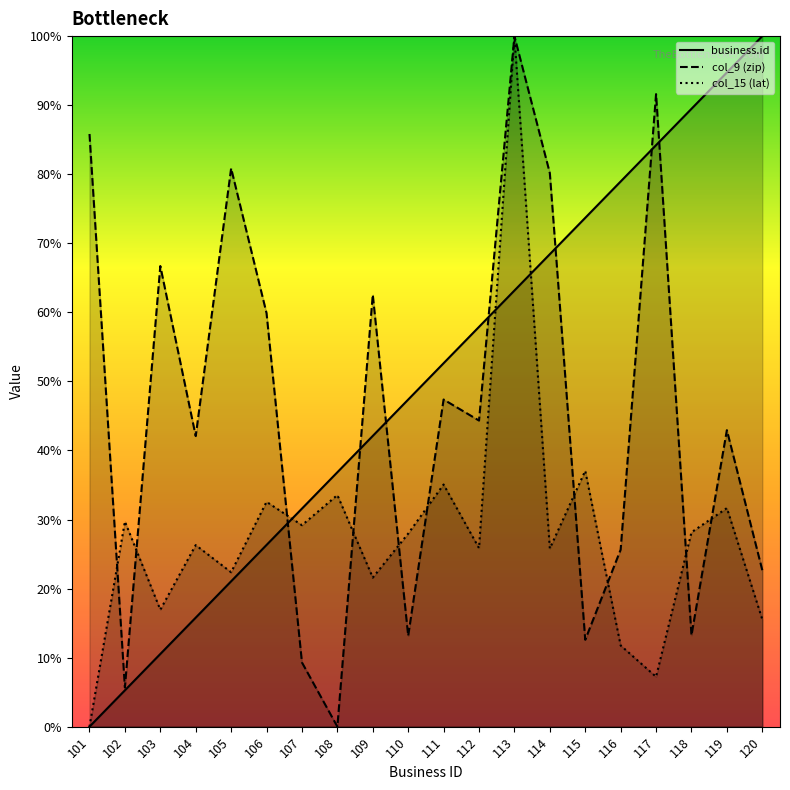

Which label corresponds to the smallest value in the chart?

101